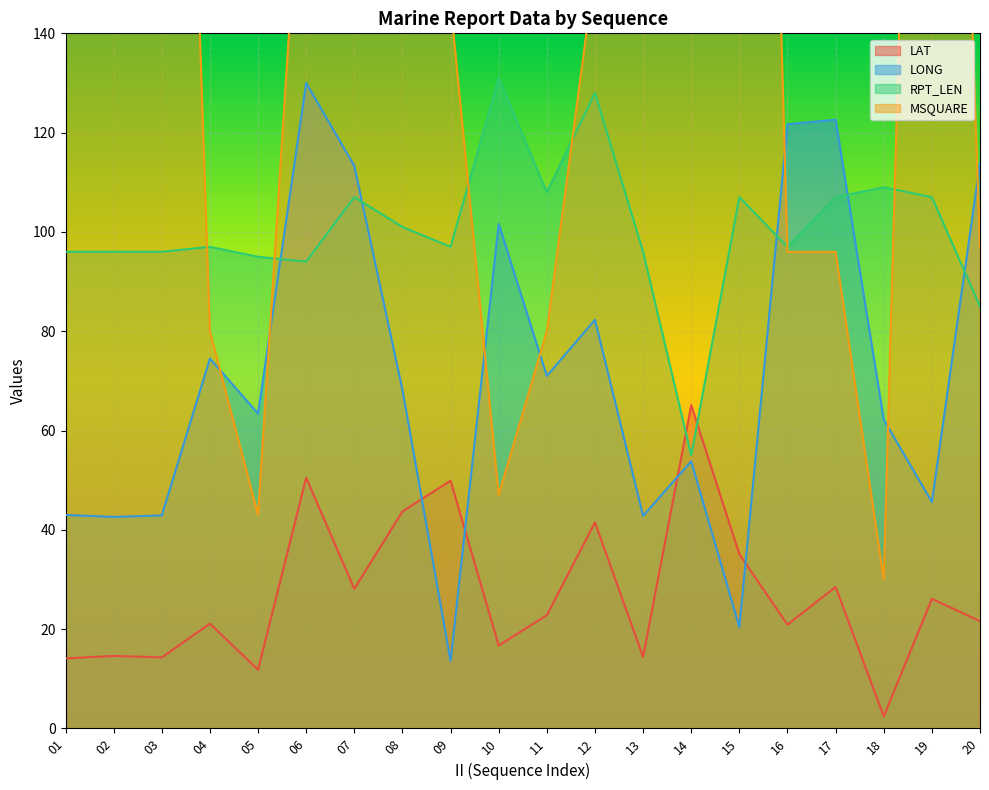

Which series changed the most between 10 and 12?

MSQUARE